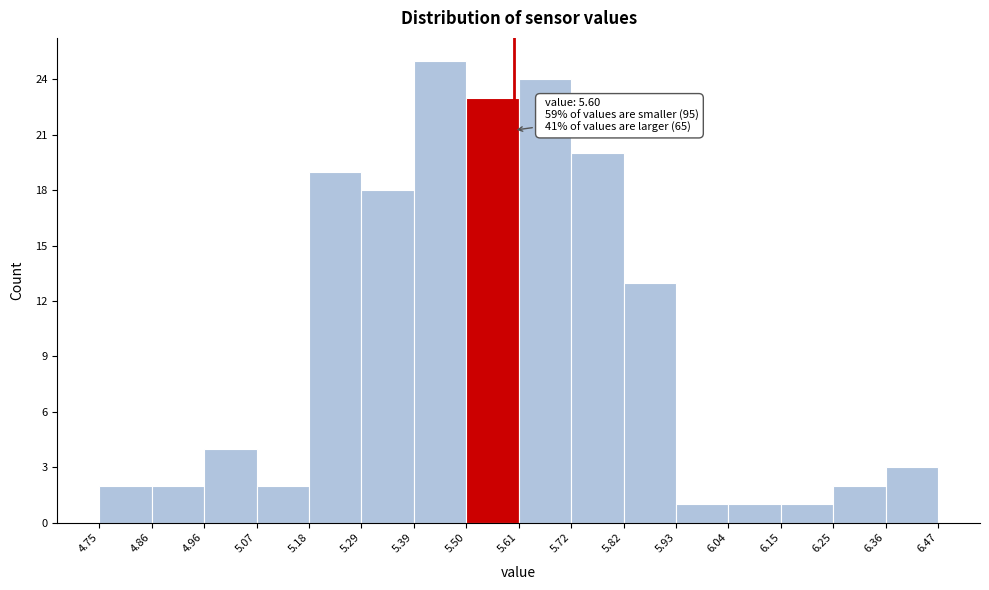

Over which range of the x-axis is the bar tallest?

5.39 to 5.50